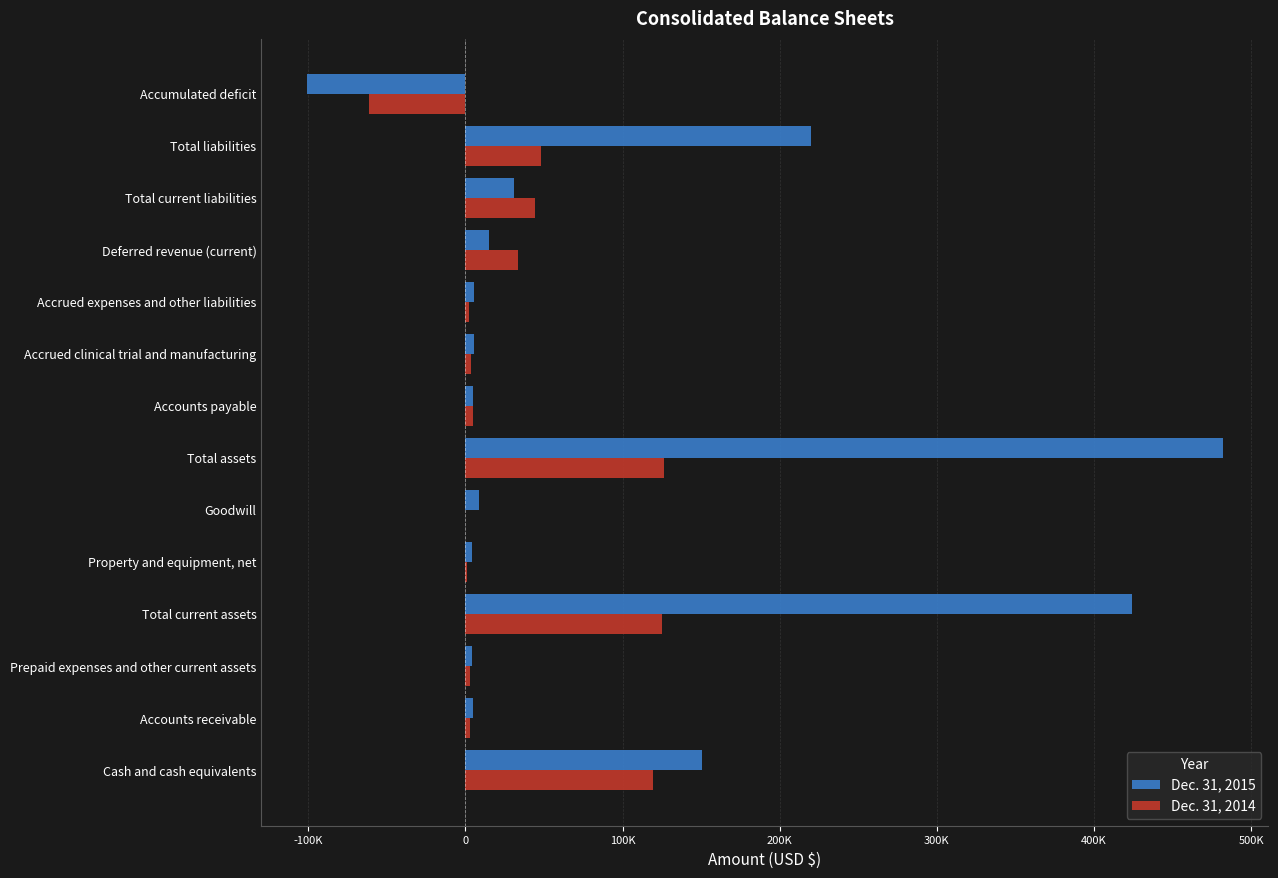

Which series has the largest range (max minus min)?

Dec. 31, 2015